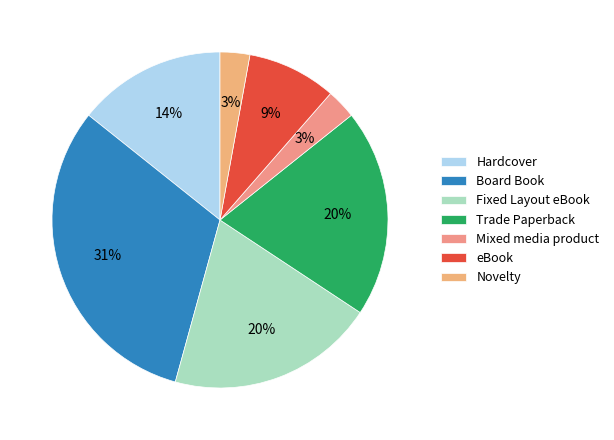

To the nearest percent, what percentage of the pie is Hardcover?

14%